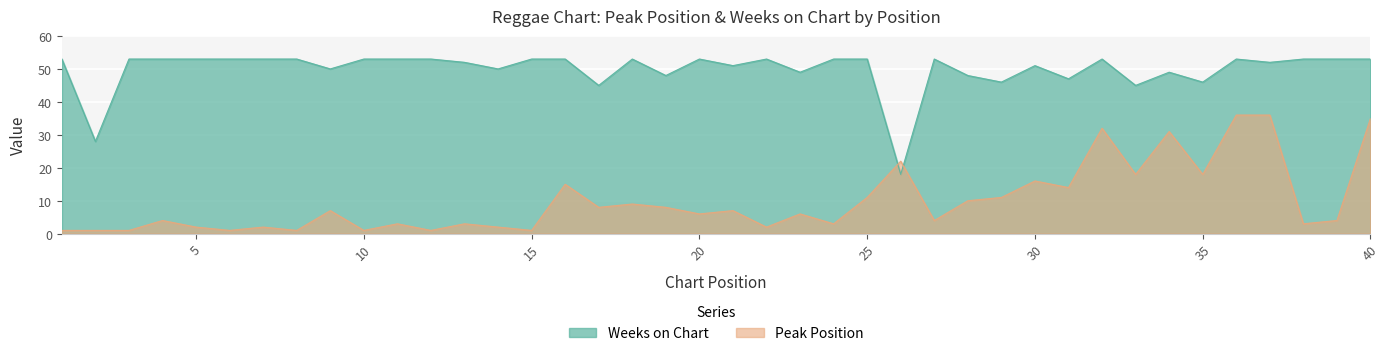

At how many categories does at least one series exceed 42?

38